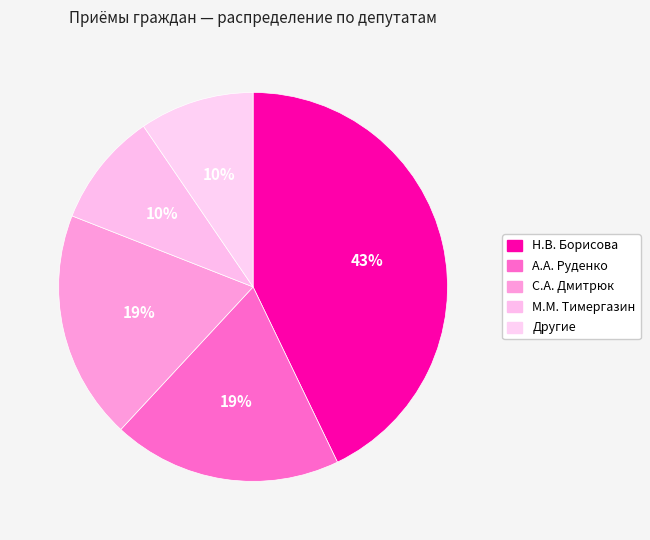

Is Другие the majority of the pie?

No